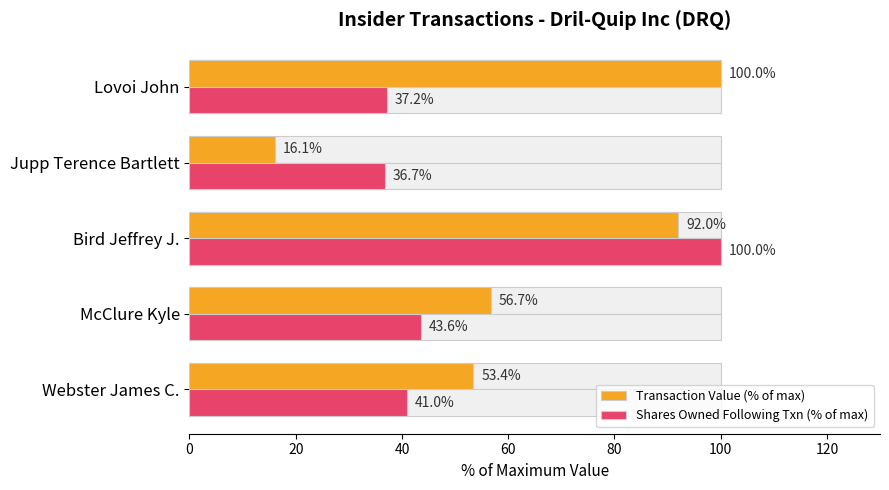

Rank the series at Jupp Terence Bartlett from highest to lowest value.

Shares Owned Following Txn (% of max), Transaction Value (% of max)